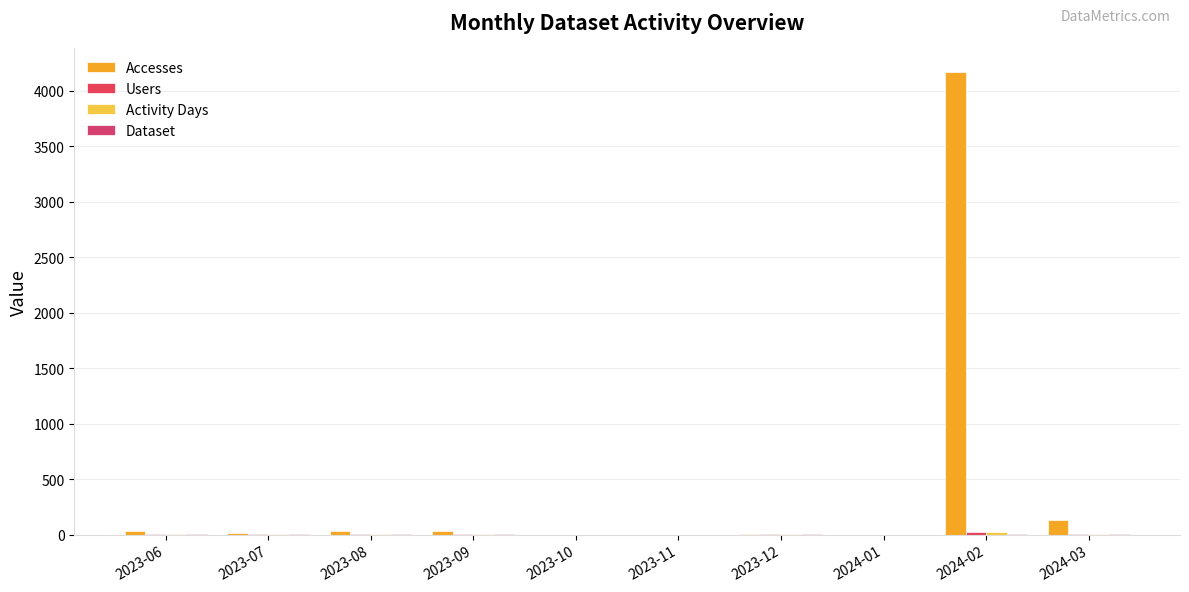

Rank the categories by Dataset value from highest to lowest.

2024-03, 2023-06, 2023-07, 2023-08, 2023-09, 2023-12, 2024-02, 2023-10, 2023-11, 2024-01